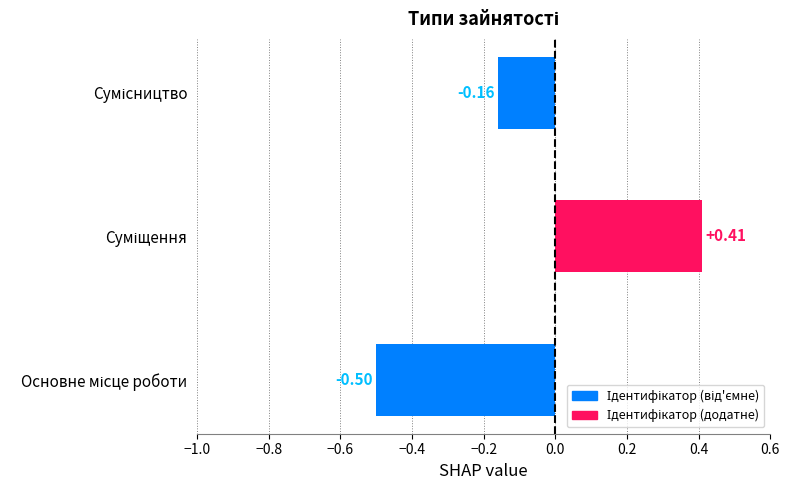

What is the difference between the maximum and minimum values?

0.9